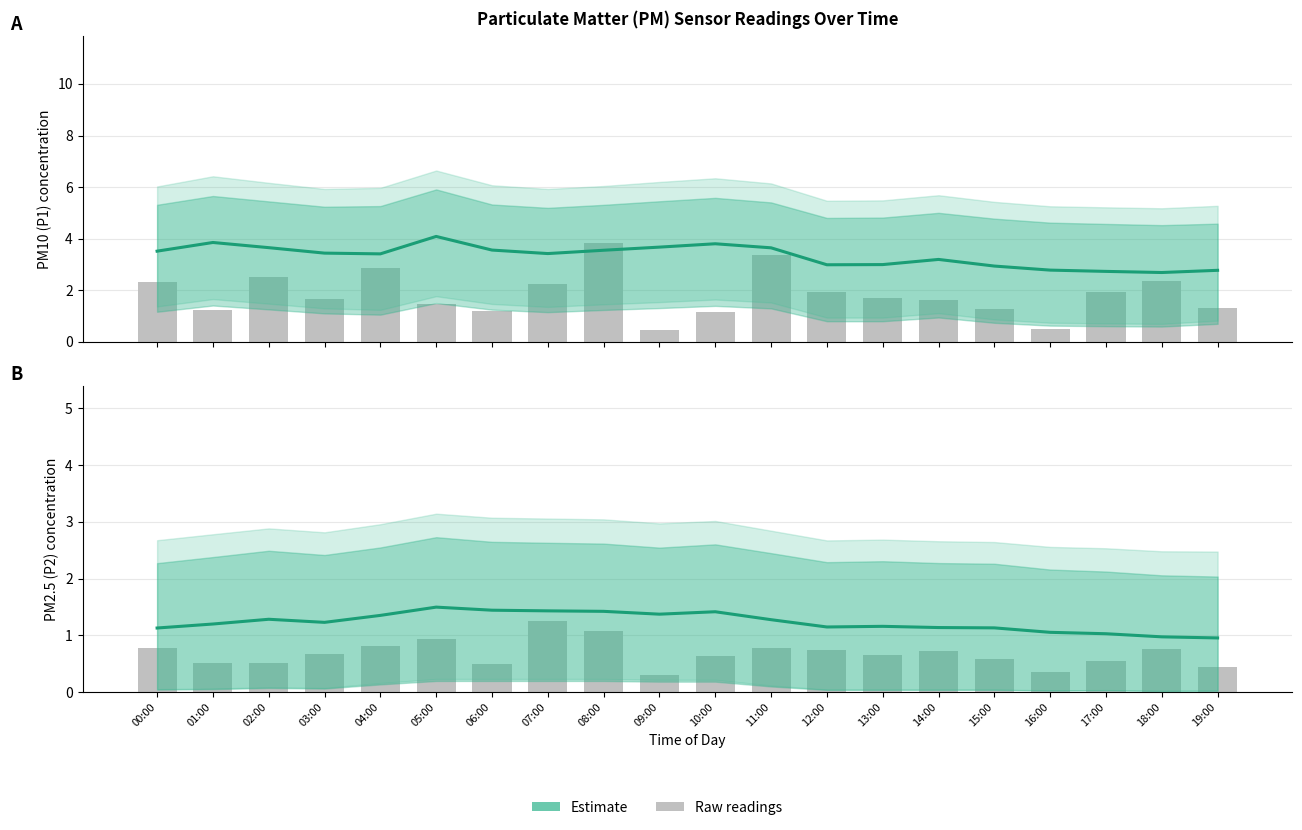

What position from the left is 02:00?

3